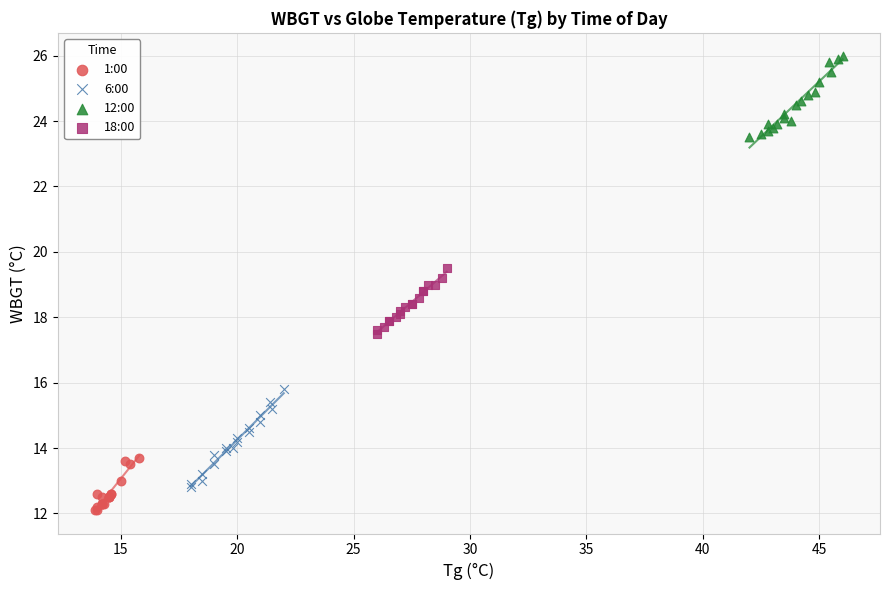

Which series reaches the maximum Y coordinate?

12:00